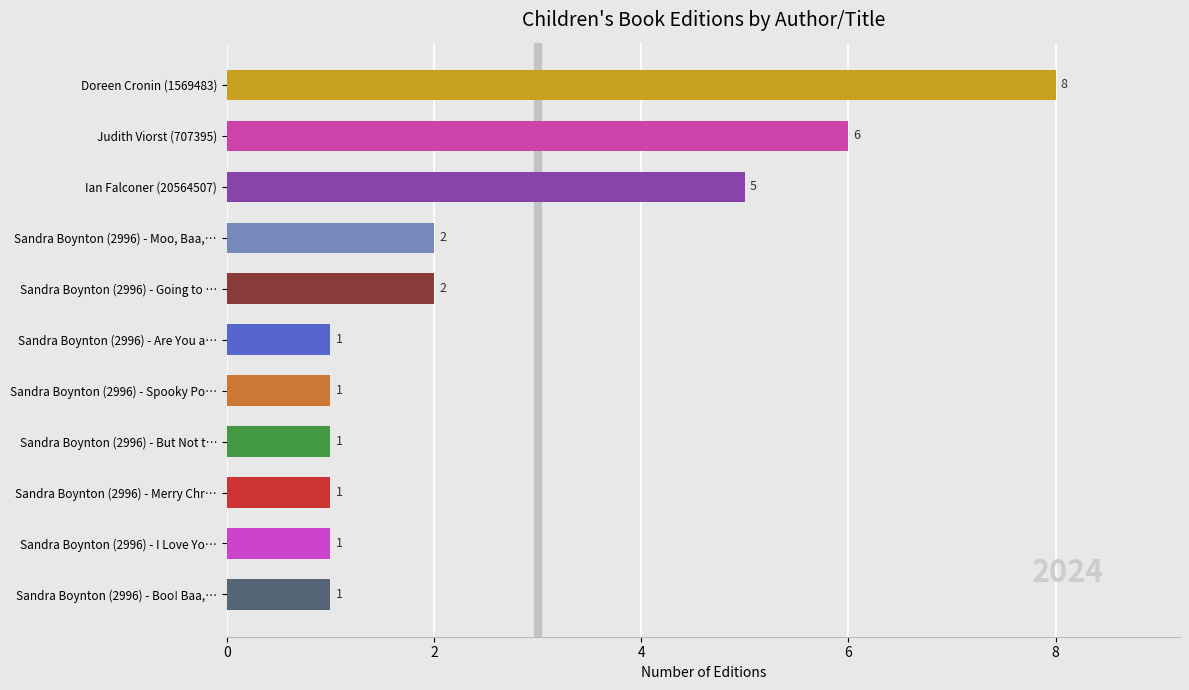

How many categories are shown in the chart?

11